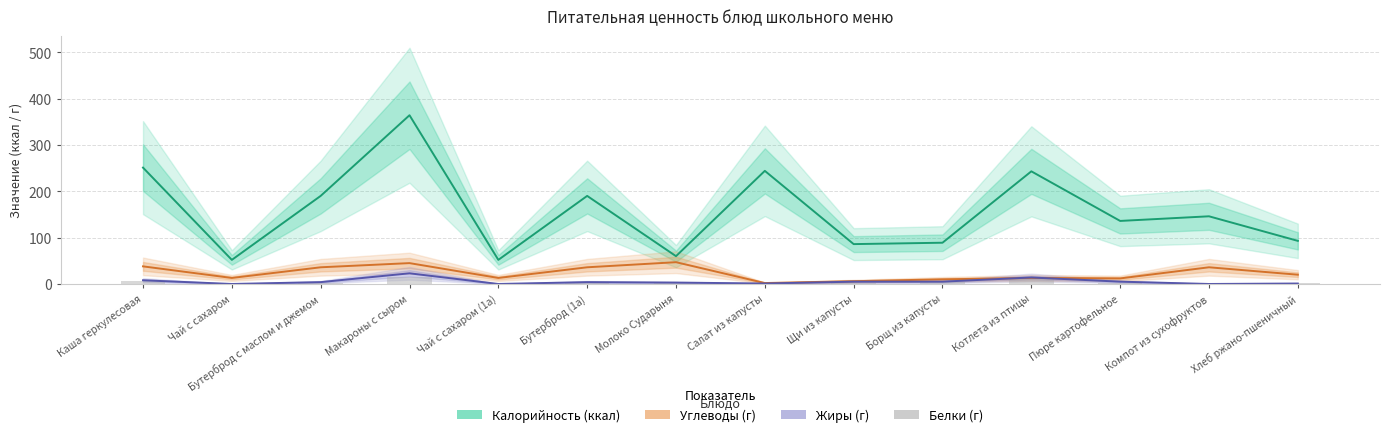

What is the average value of the Калорийность (ккал) series?

157